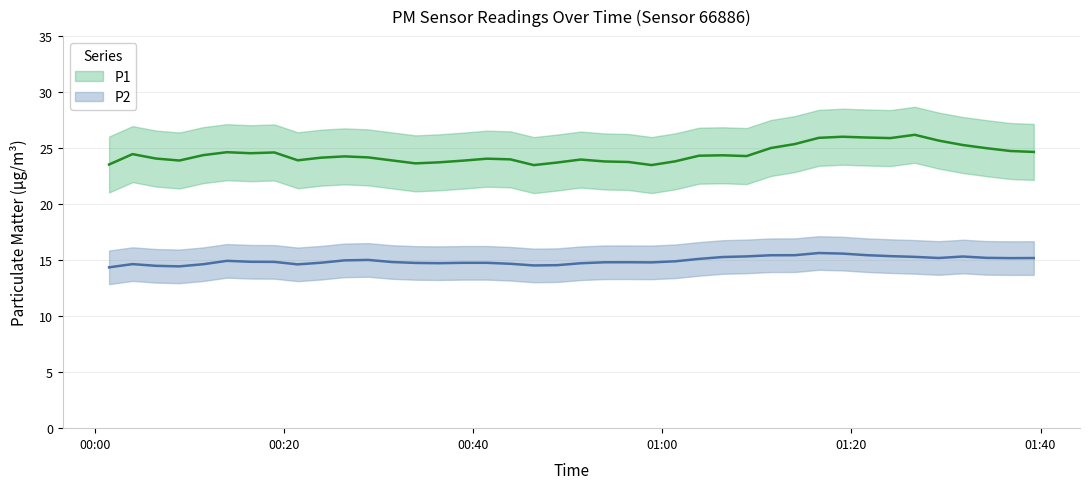

At how many categories does at least one series exceed 13?

40